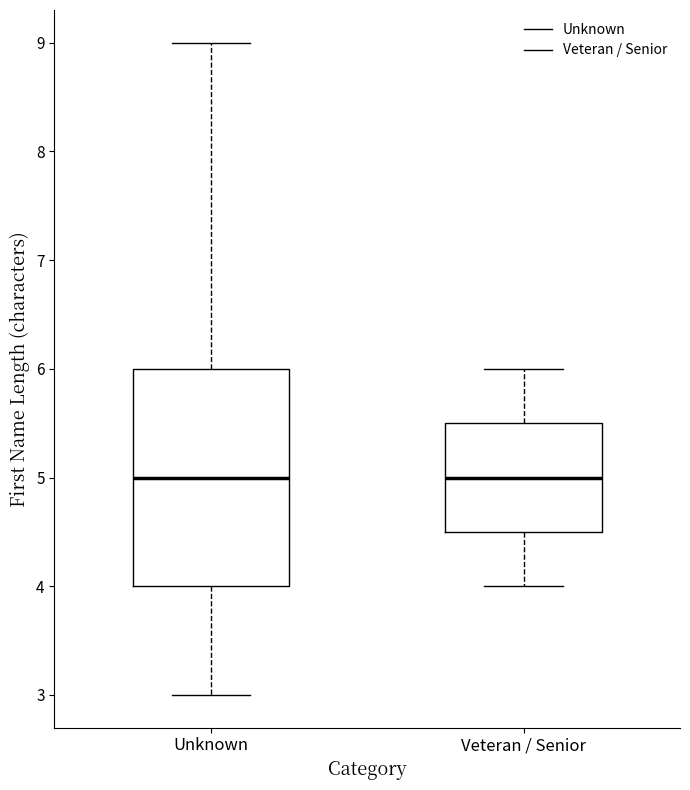

Reading left to right, transcribe this box plot: for each box, give where its median line is, the range the box spans, and where its two whiskers end, as read against the y-axis. The values are not printed on the chart, so give them approximately, as read against the axis.

Unknown: median 5.0, box 4.0 to 6.0, whiskers 3.0 to 9.0
Veteran / Senior: median 5.0, box 4.5 to 5.5, whiskers 4.0 to 6.0